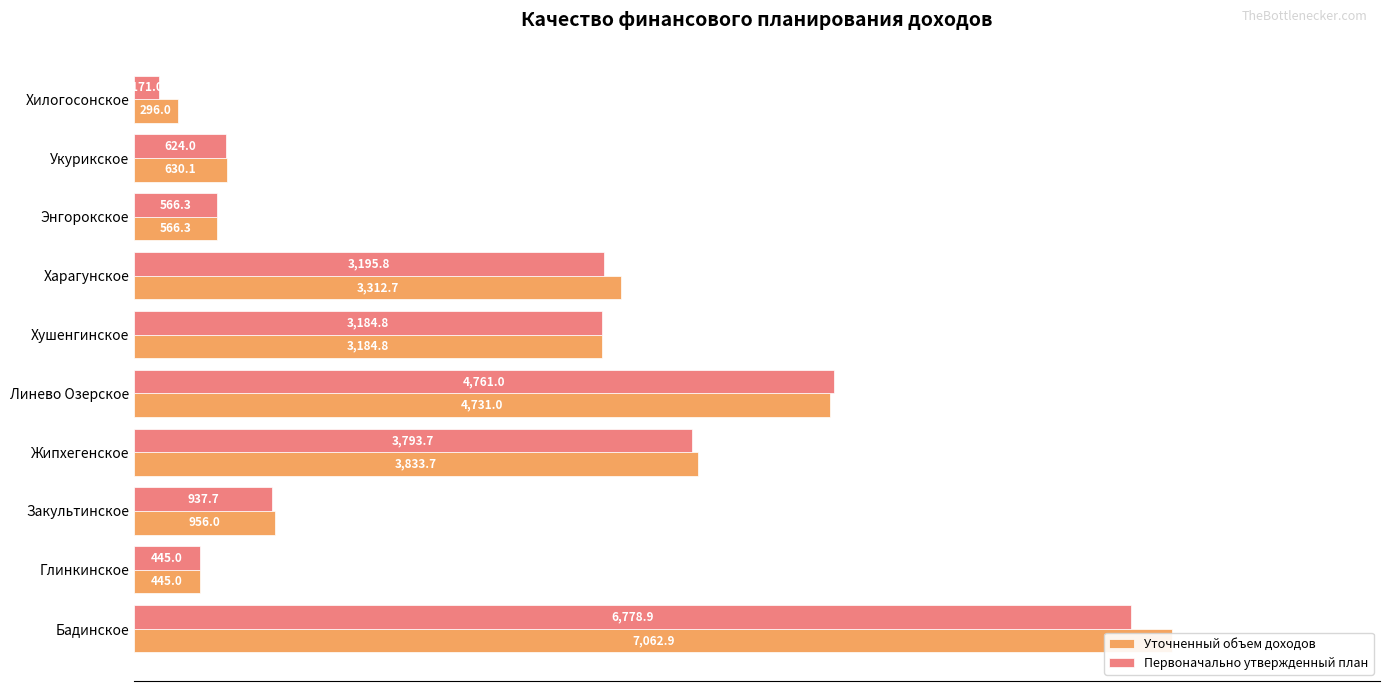

What is the value of the Первоначально утвержденный план bar at the 5th from the left?

4761.0